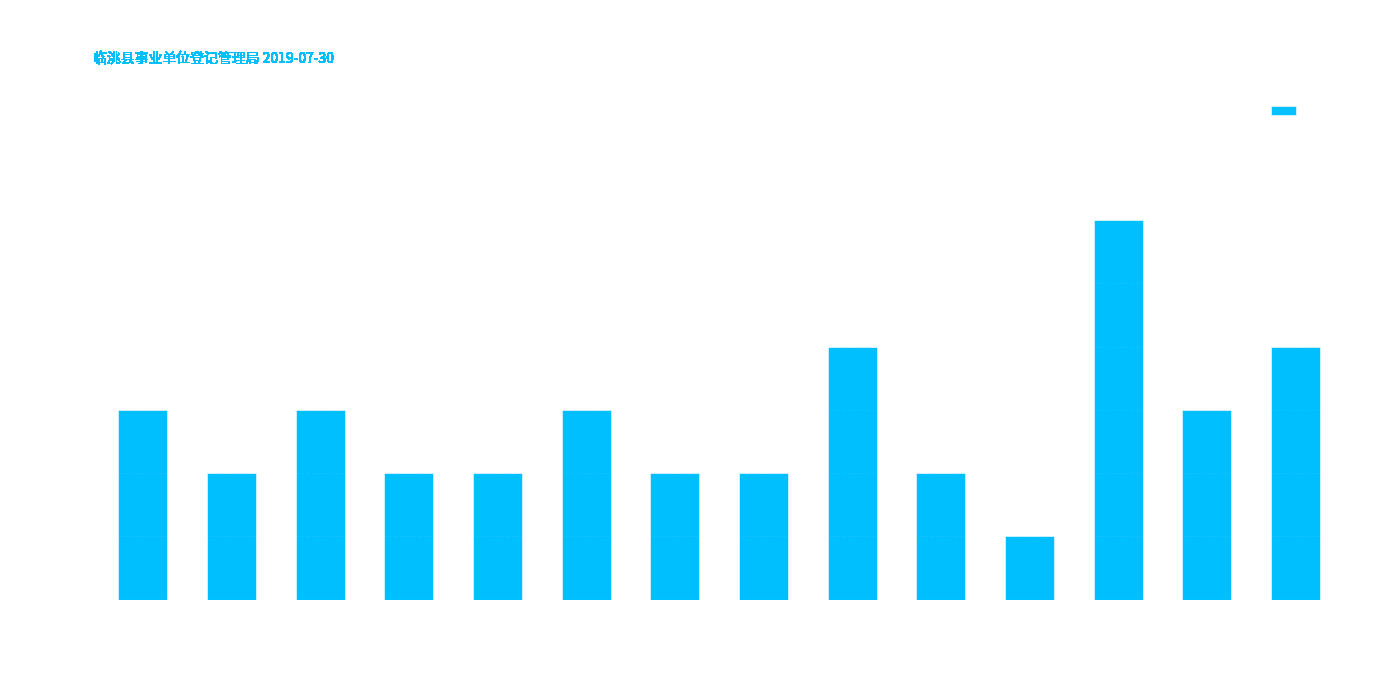

Between 第二实验小学 and 红旗乡何家湾小学, which is larger?

红旗乡何家湾小学